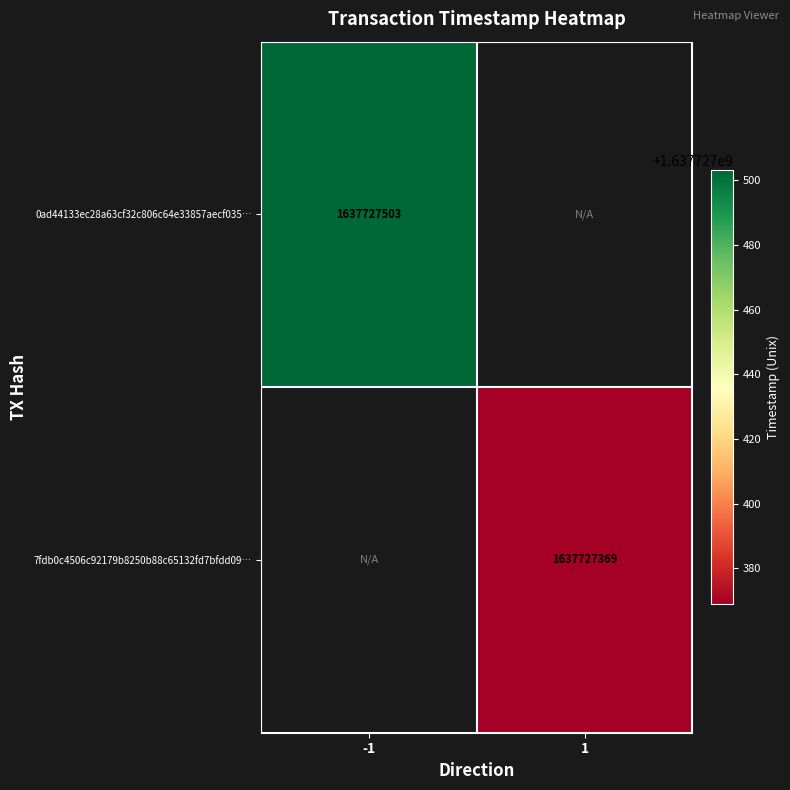

True or false: 0ad44133ec28a63cf32c806c64e33857aecf035 has a value of 0 at 1.

True